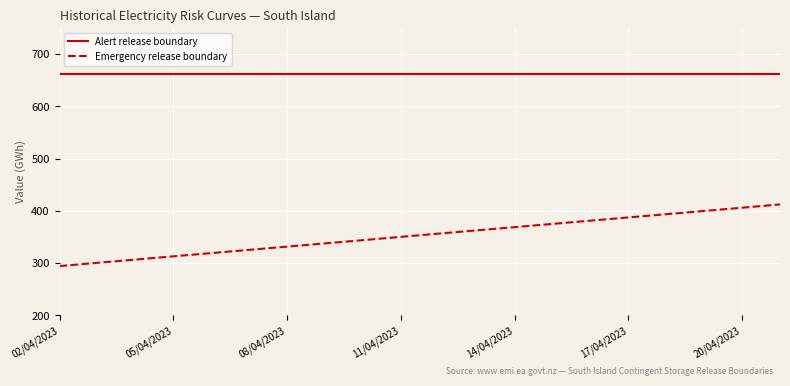

Which series has the largest range (max minus min)?

Emergency release boundary